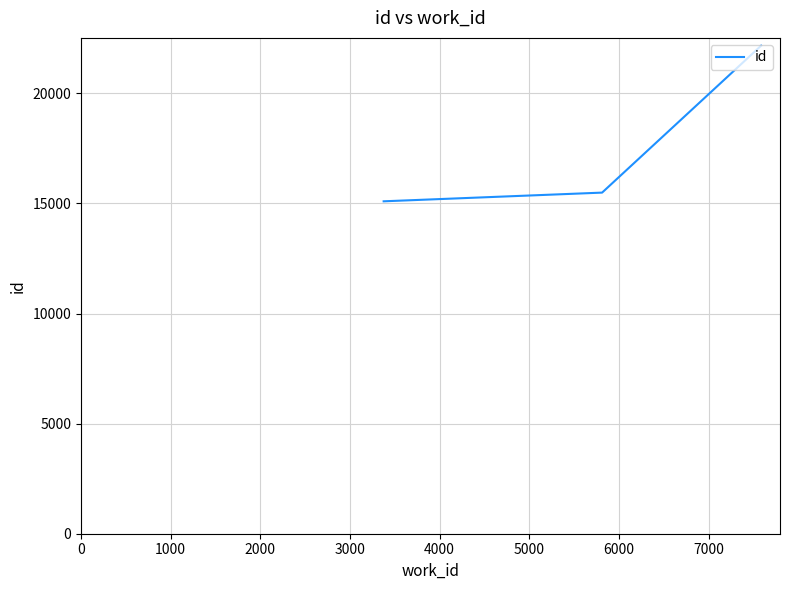

What is the sum of all values?

52758